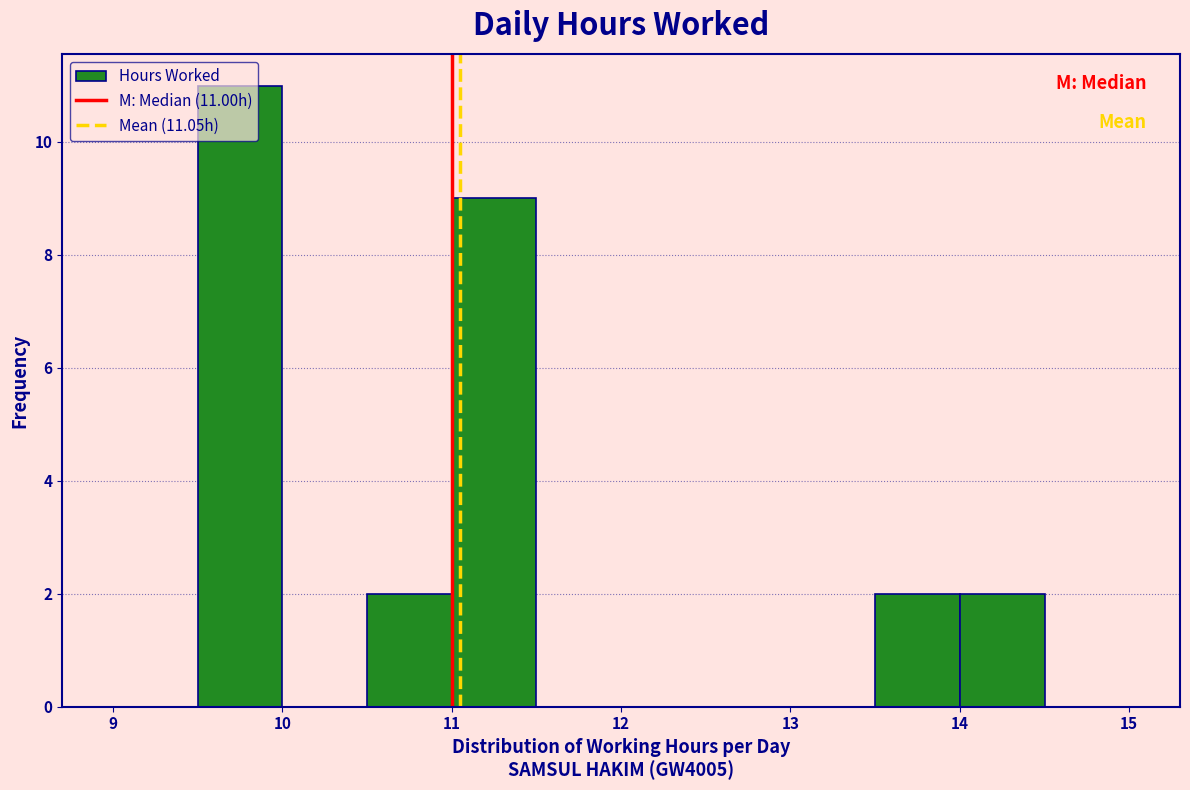

Over which range of the x-axis is the bar tallest?

9.5 to 10.0